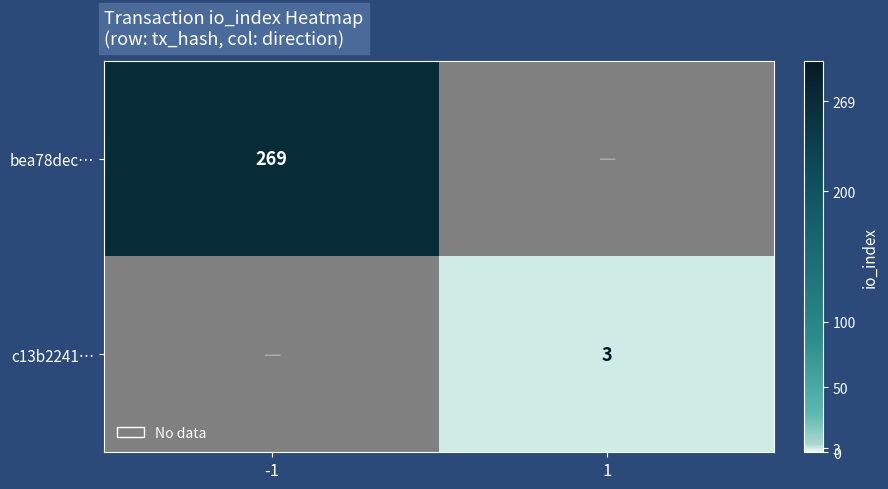

The c13b2241… series shows 5 at 1. True or false?

False